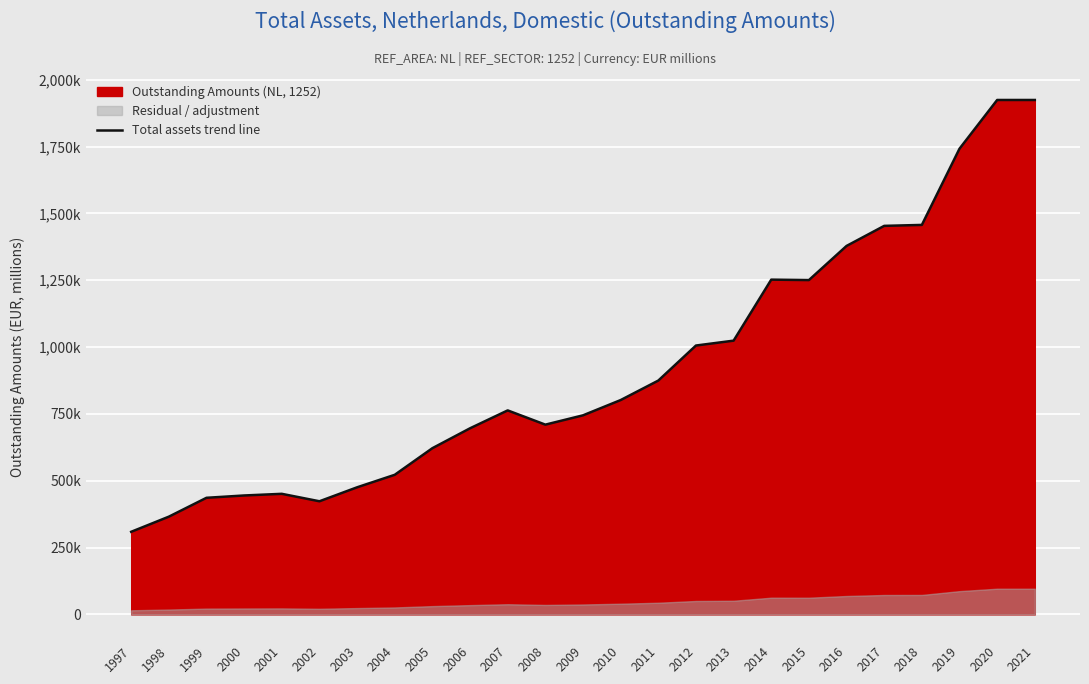

Reading left to right, transcribe all the data shown in this chart.

309071	365678	436266	444953	451133	423268	475488	522268	621829	696271	763167	709901	744738	801842	874742	1005844	1024091	1252339	1250652	1378415	1453454	1457032	1742202	1924380	1924380